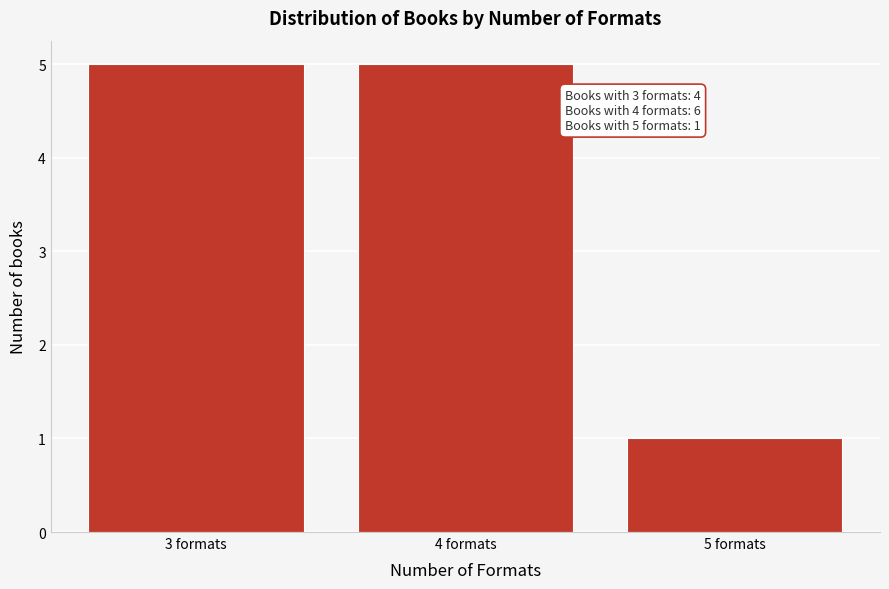

Reading left to right, what are all the values shown in this chart?

5	5	1